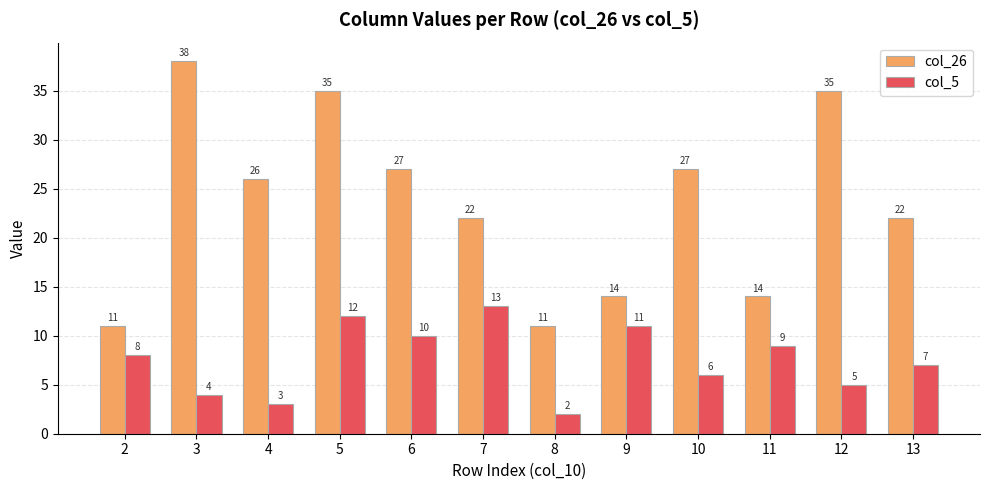

What is the value of the col_5 bar at the 1st from the left?

8